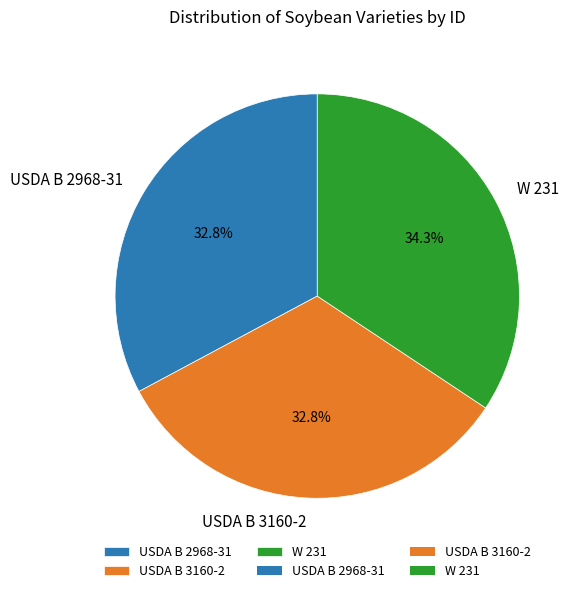

Do USDA B 2968-31 and W 231 together represent more than half of the pie?

Yes